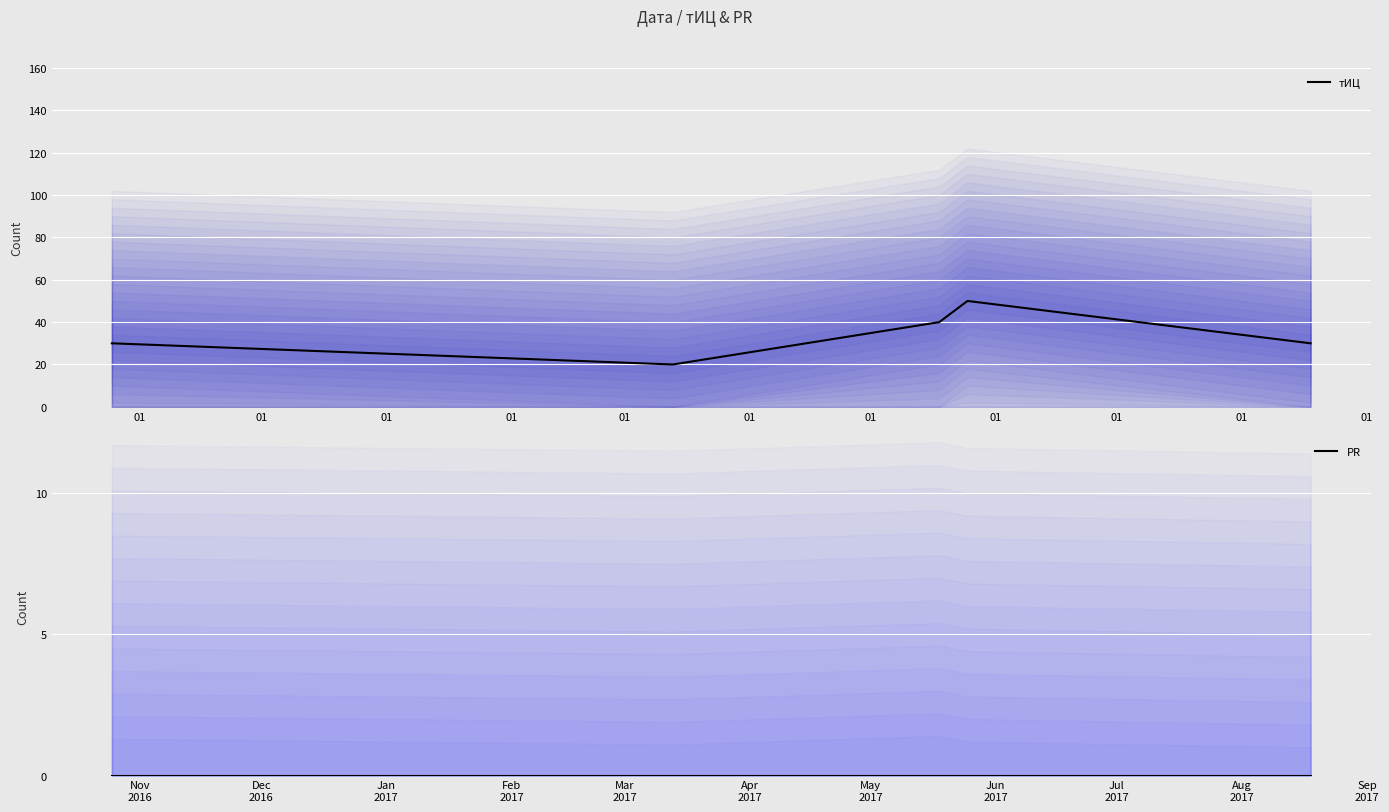

True or false: тИЦ and PR cross at least once.

False